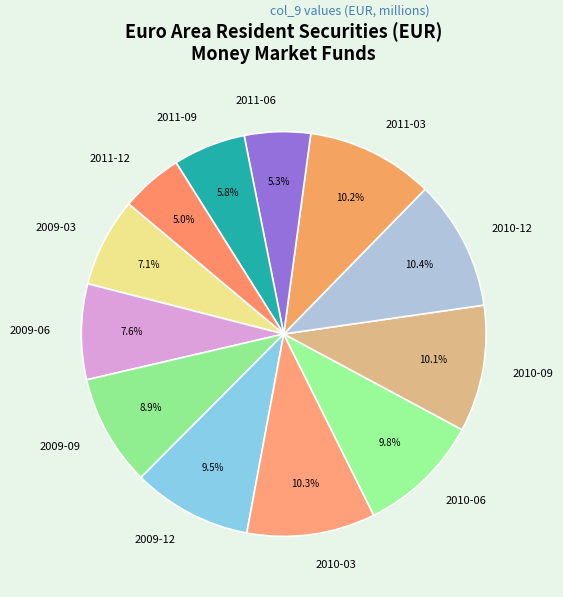

Combined, do 2011-03 and 2010-03 account for over 50%?

No